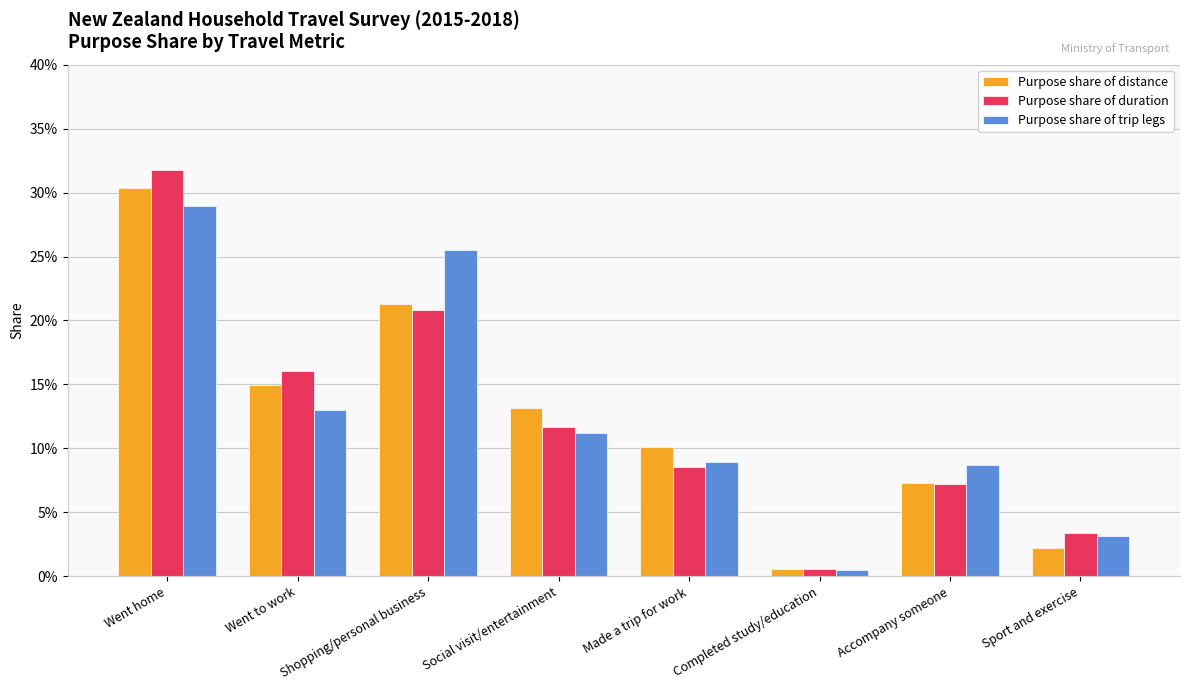

Are the bars grouped side by side (vs. stacked)?

Yes